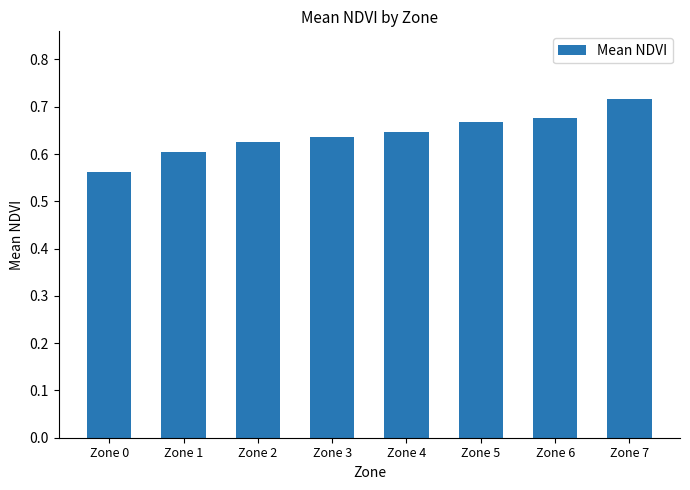

What is the sum of all values?

5.1